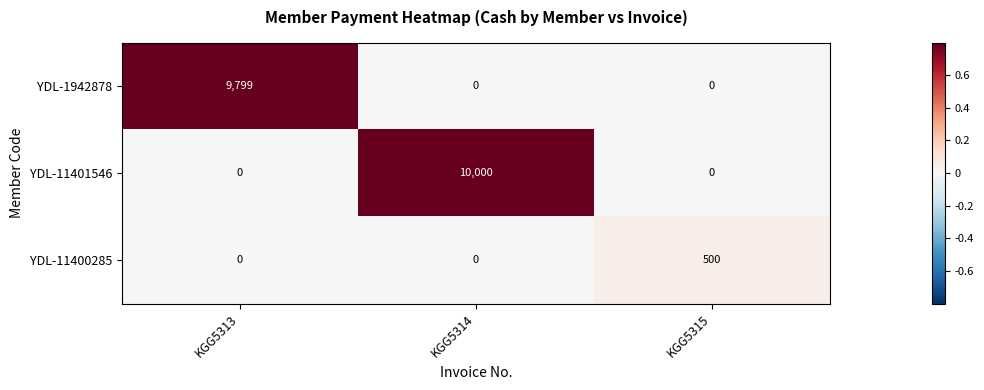

Is the value of YDL-1942878 at KGG5313 greater than the value of YDL-11401546 at KGG5313?

Yes